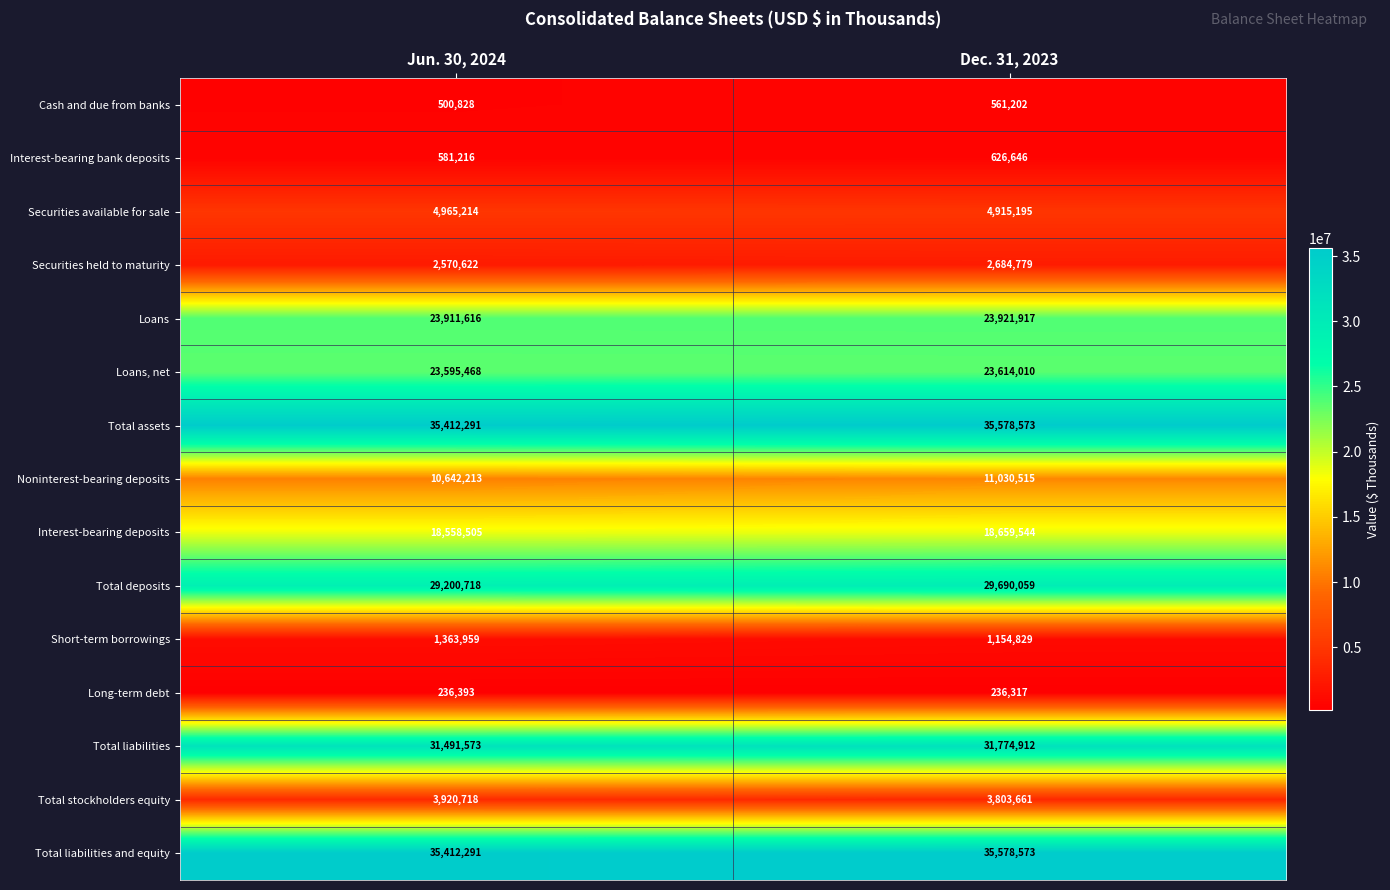

What is the approximate value of Cash and due from banks at Dec. 31, 2023, to the nearest 50?

561200